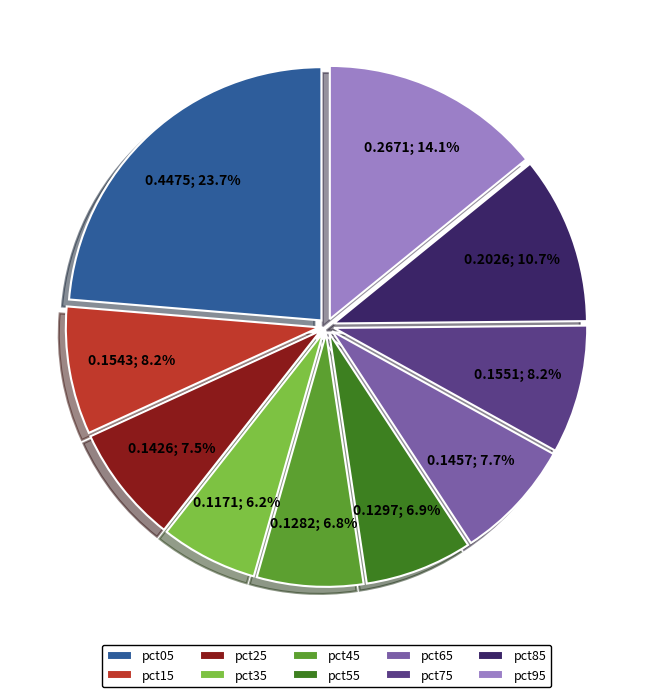

What percentage is the pct15 slice, to the nearest percent?

8%